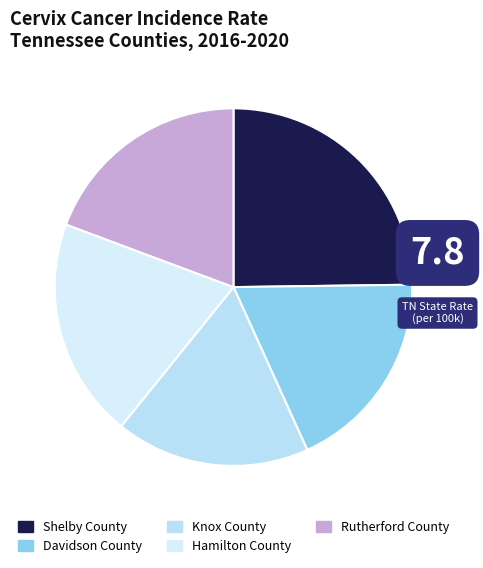

To the nearest percent, what portion does Hamilton County represent?

20%